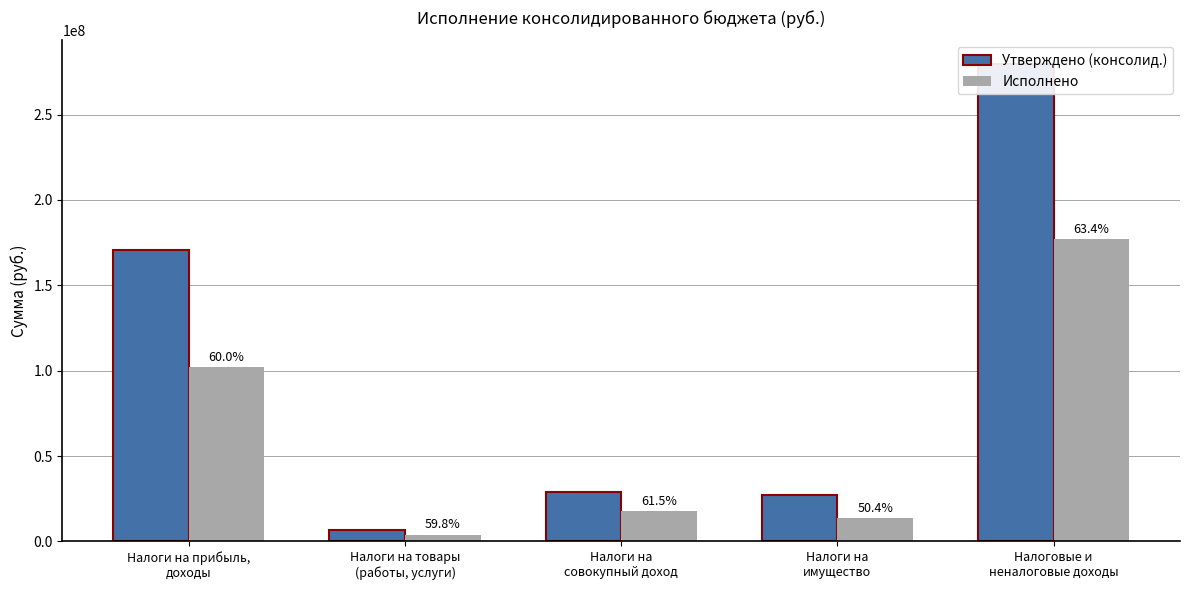

The Исполнено series shows 10444513.3 at Налоги на
совокупный доход. True or false?

False